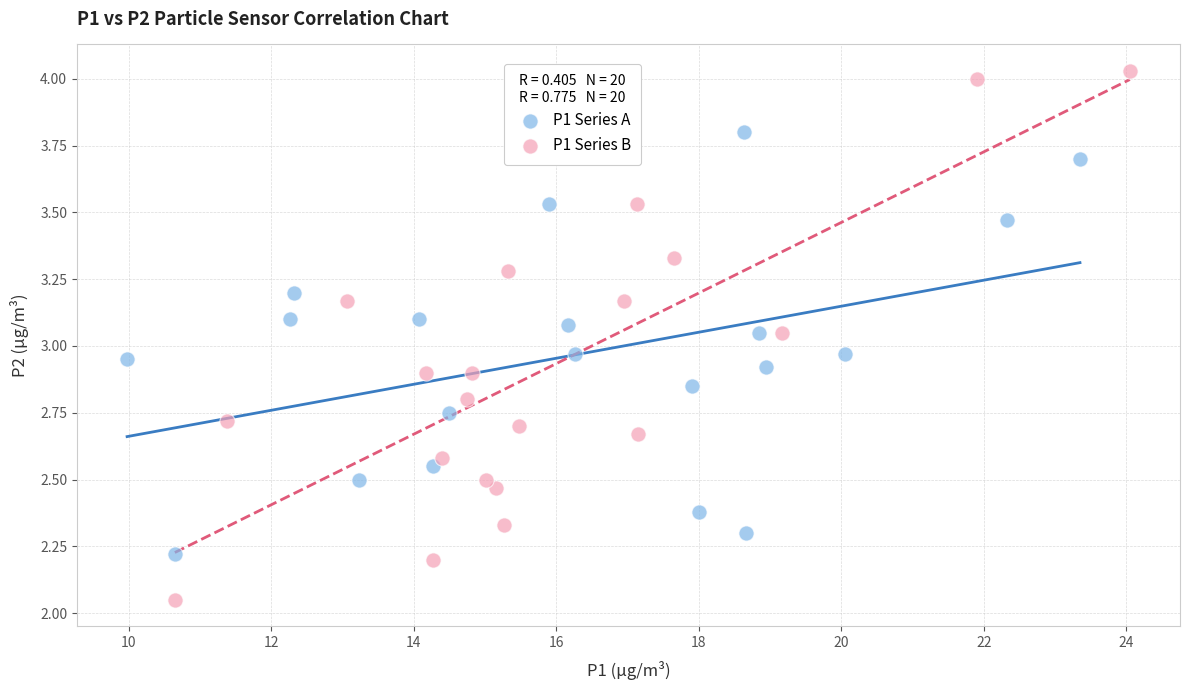

What are all the series names shown in the legend?

P1 Series A, P1 Series B